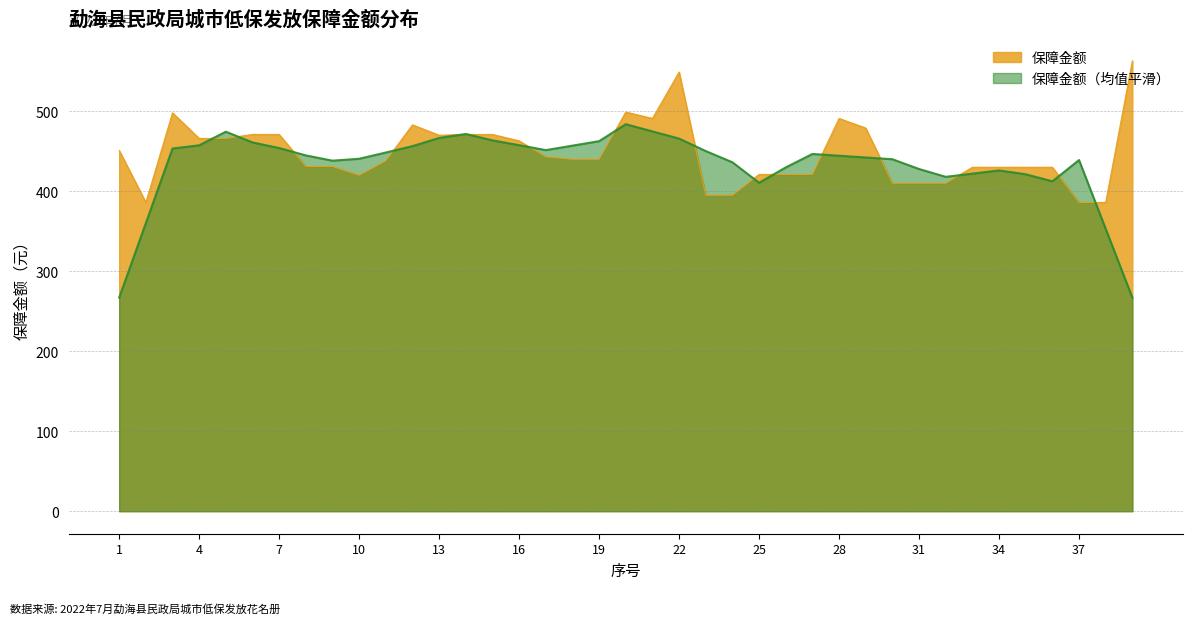

Read the value at 12, to the nearest 10.

480